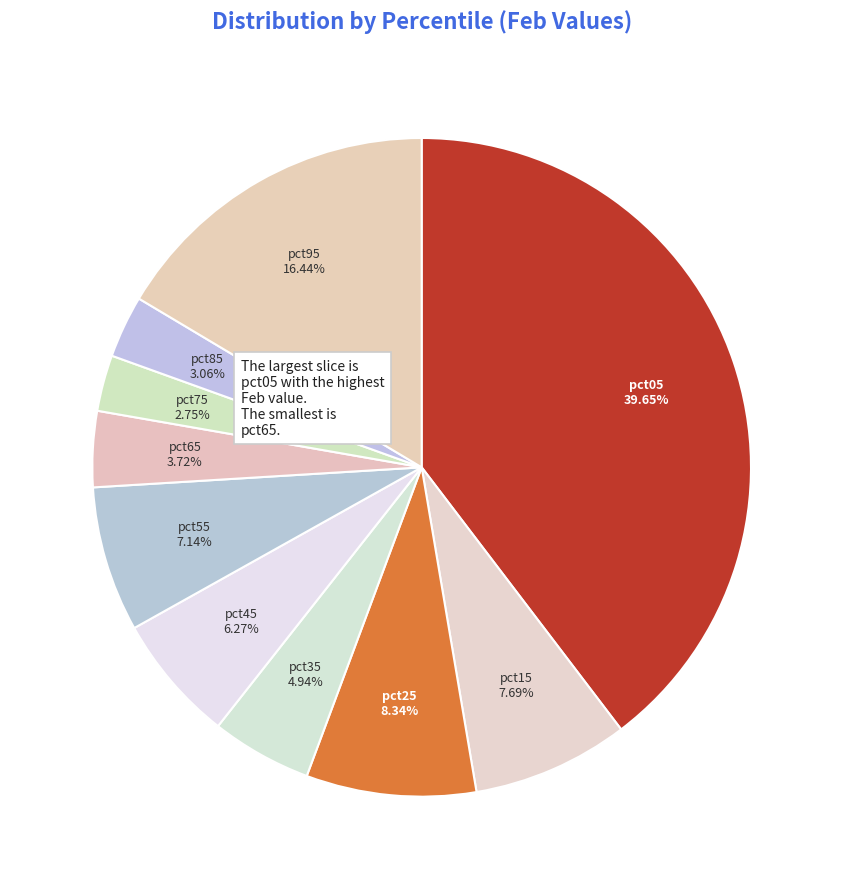

Count the number of slices in the pie.

10